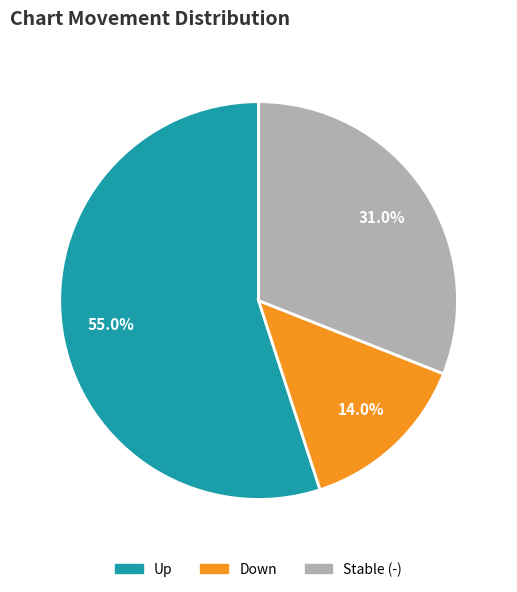

Is there a majority slice in this chart?

Yes